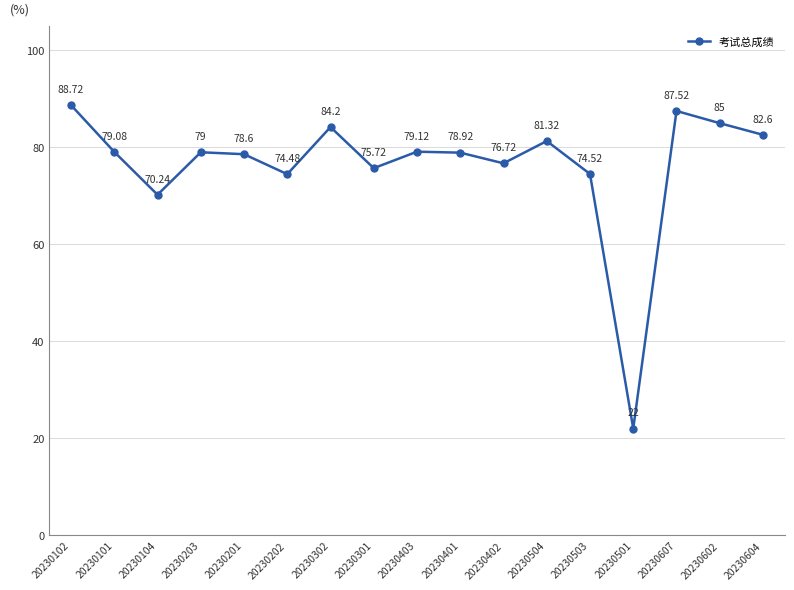

List the labels in order of value, largest first.

20230102, 20230607, 20230602, 20230302, 20230604, 20230504, 20230403, 20230101, 20230203, 20230401, 20230201, 20230402, 20230301, 20230503, 20230202, 20230104, 20230501